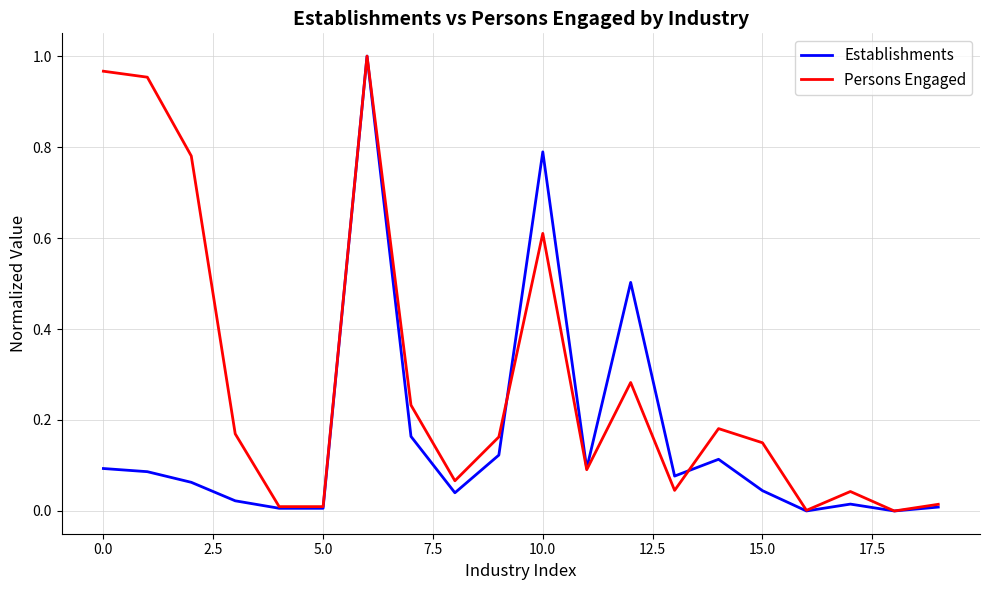

Which series has the largest total across all categories?

Persons Engaged